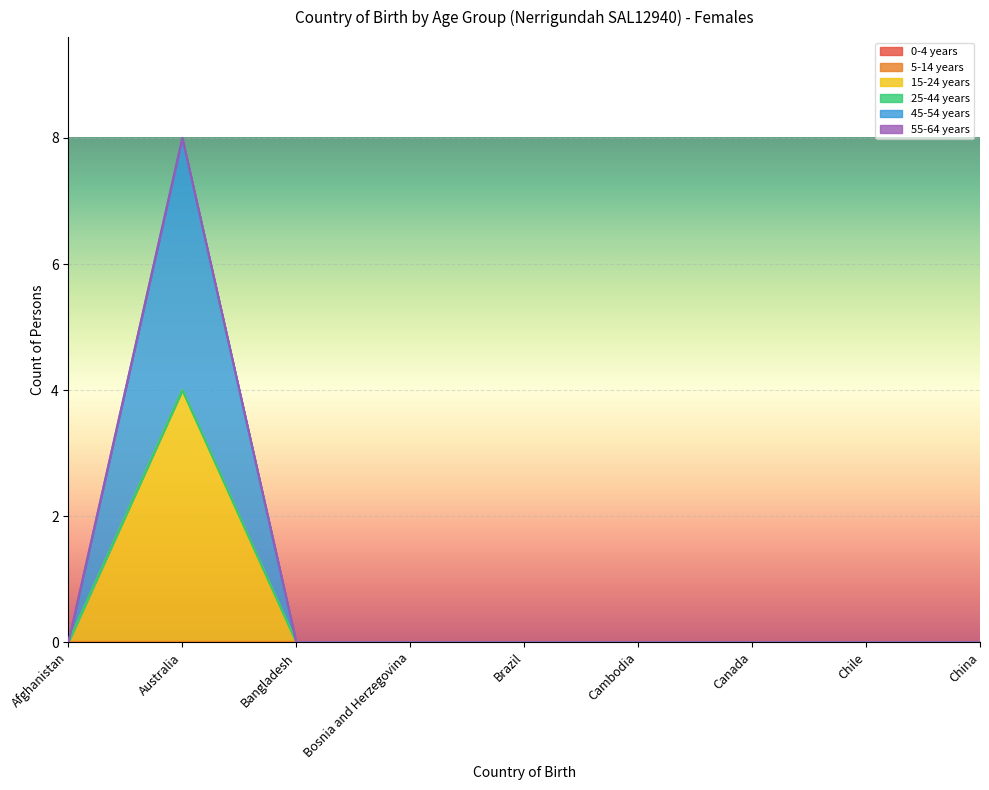

Reading left to right, transcribe all the data shown in this chart.

0-4 years: 0	0	0	0	0	0	0	0	0
5-14 years: 0	0	0	0	0	0	0	0	0
15-24 years: 0	4	0	0	0	0	0	0	0
25-44 years: 0	0	0	0	0	0	0	0	0
45-54 years: 0	4	0	0	0	0	0	0	0
55-64 years: 0	0	0	0	0	0	0	0	0